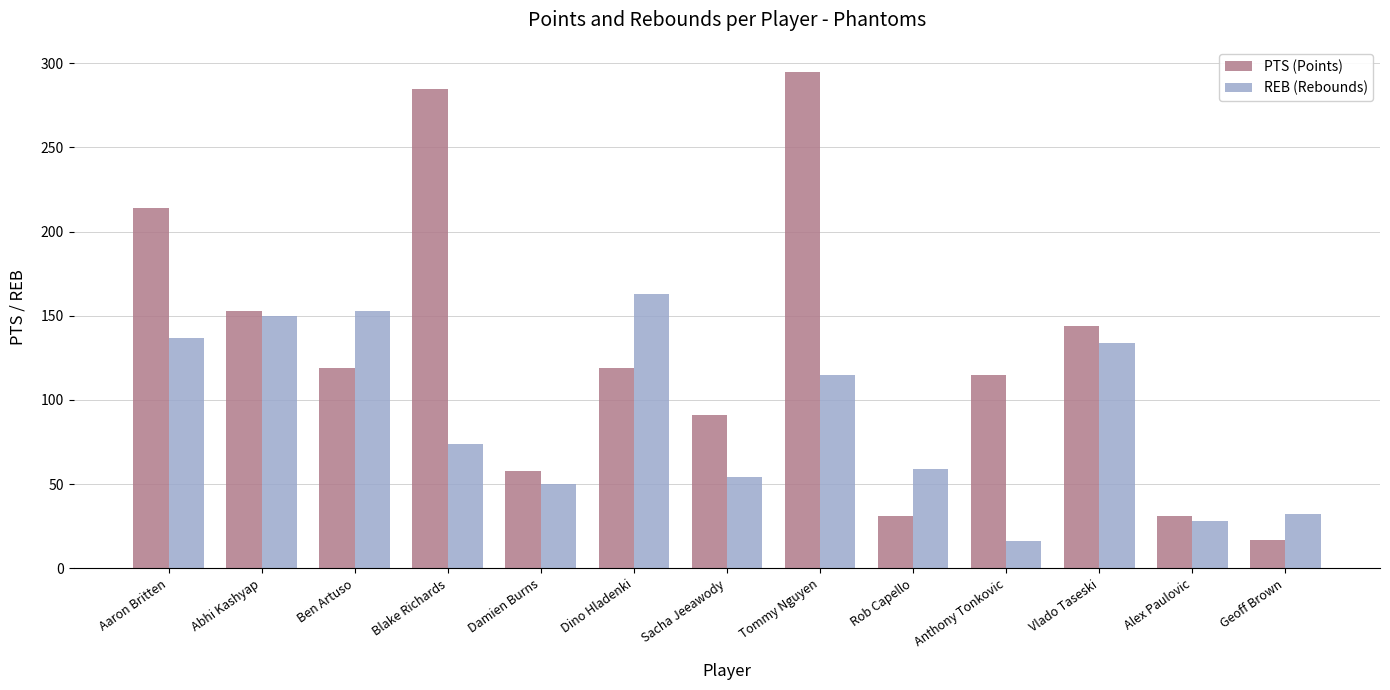

Does the chart contain stacked bars?

No